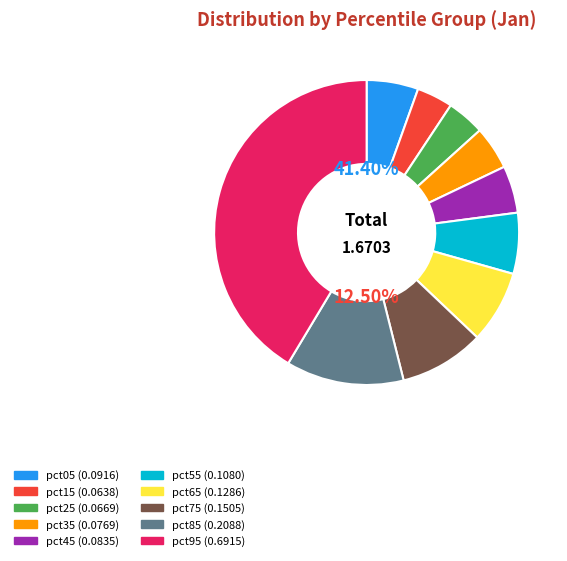

Which slice is the smallest?

pct15